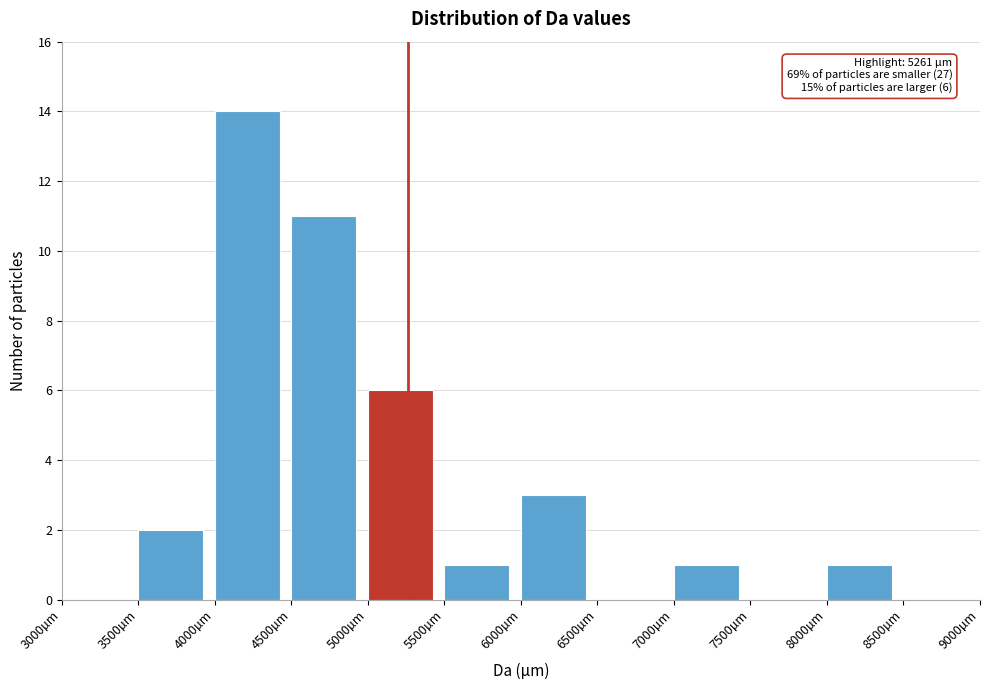

Which range on the x-axis has the tallest bar?

4000 to 4500